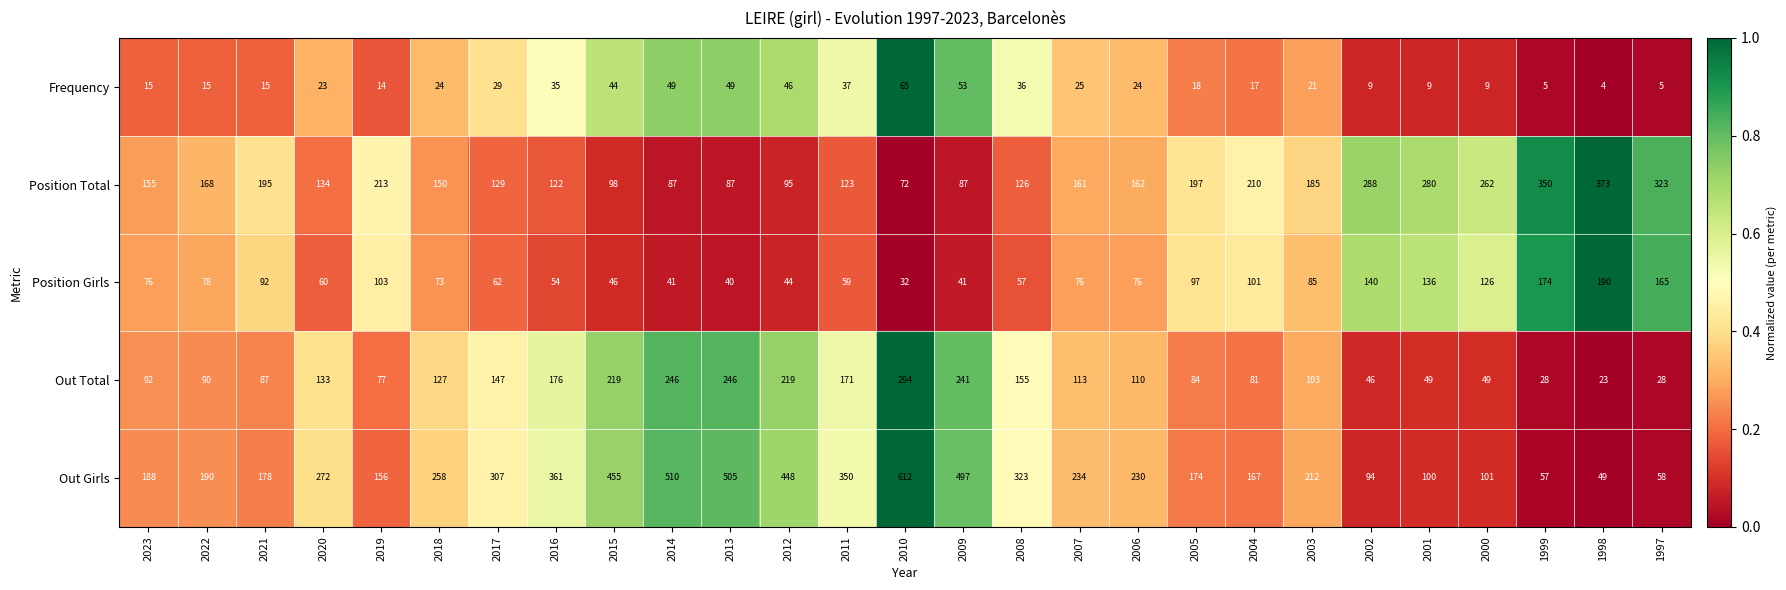

What is the sum of the Out Girls values at 2003 and 2010?

824